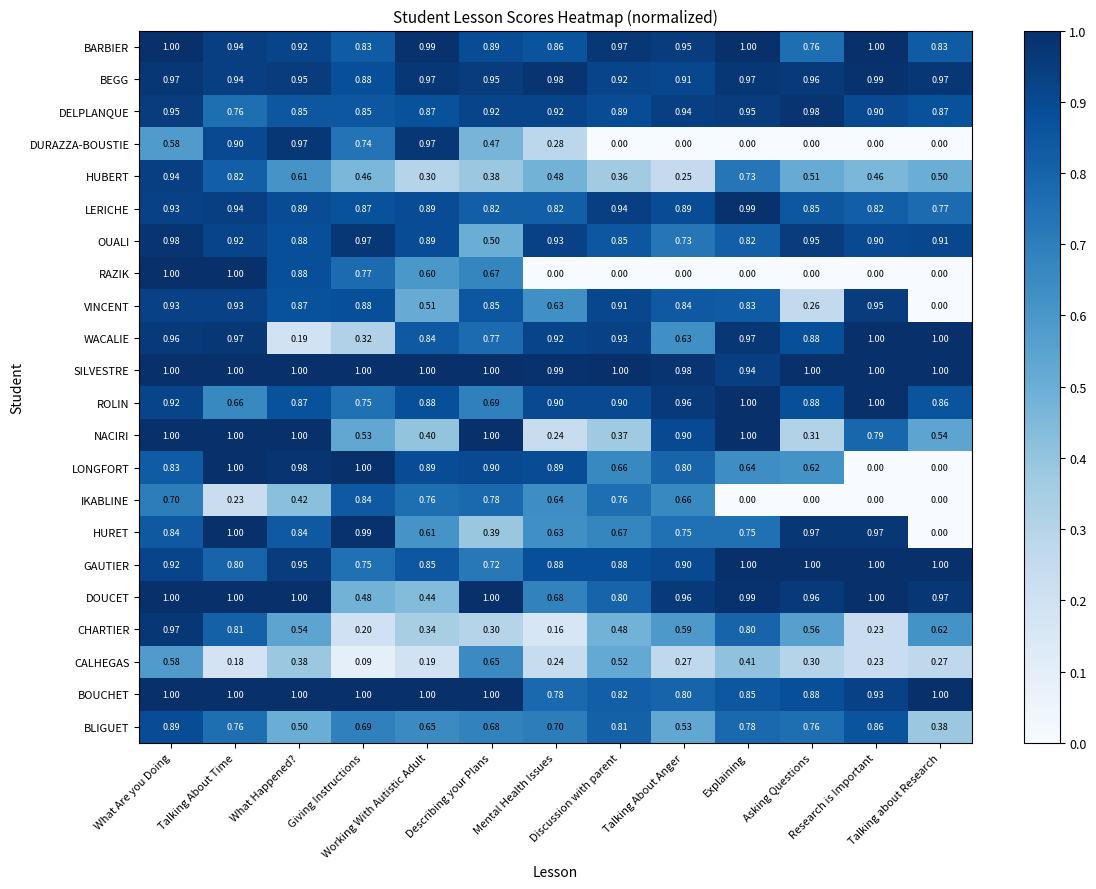

Which series has the largest total across all categories?

SILVESTRE